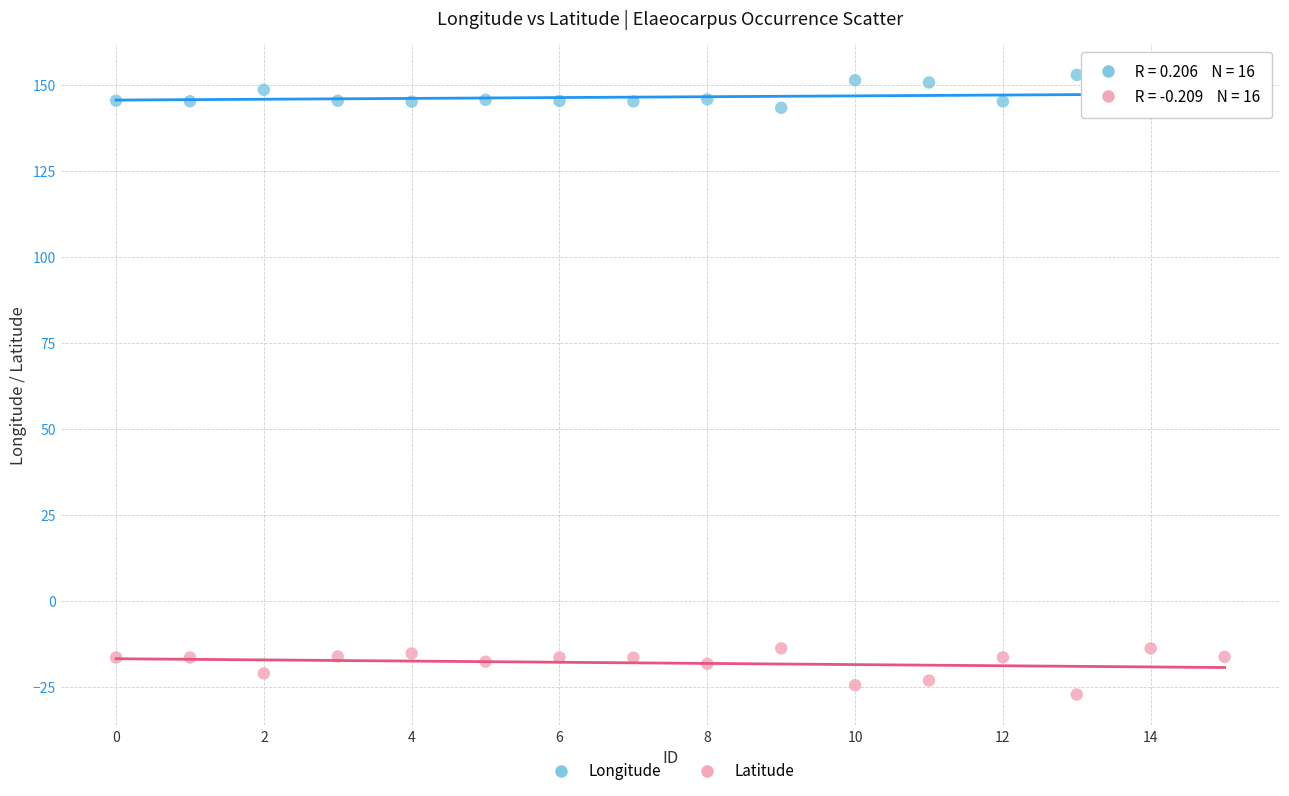

What are all the series names shown in the legend?

Longitude, Latitude